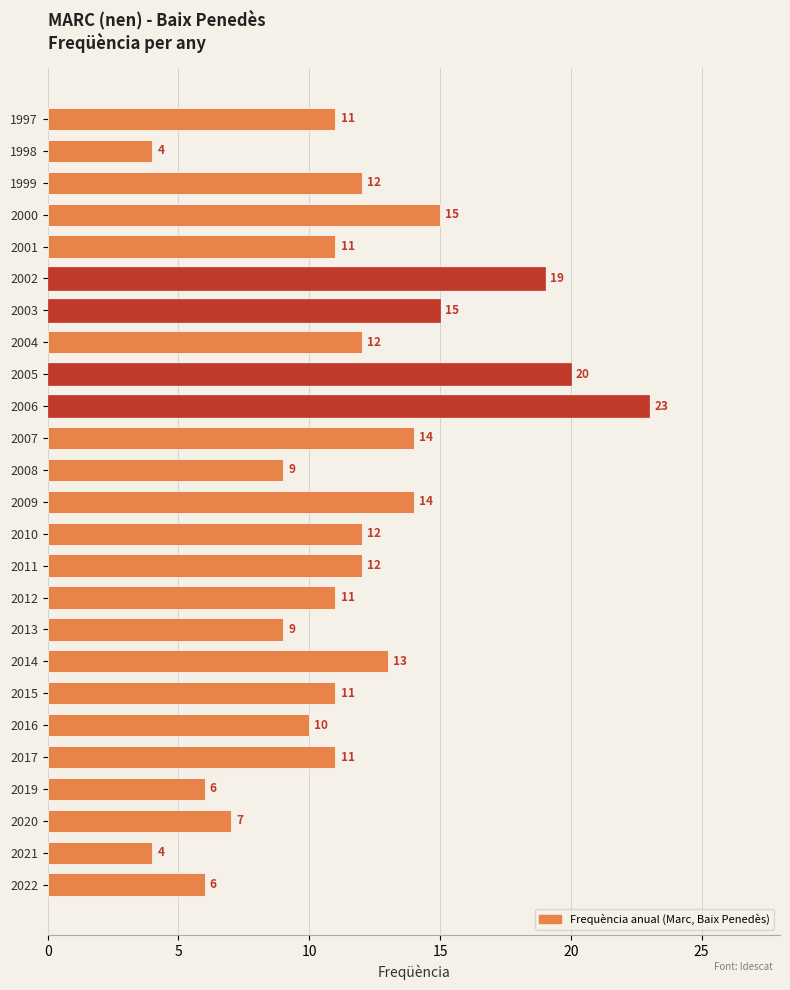

Is it true that the value at 2005 is 7?

False